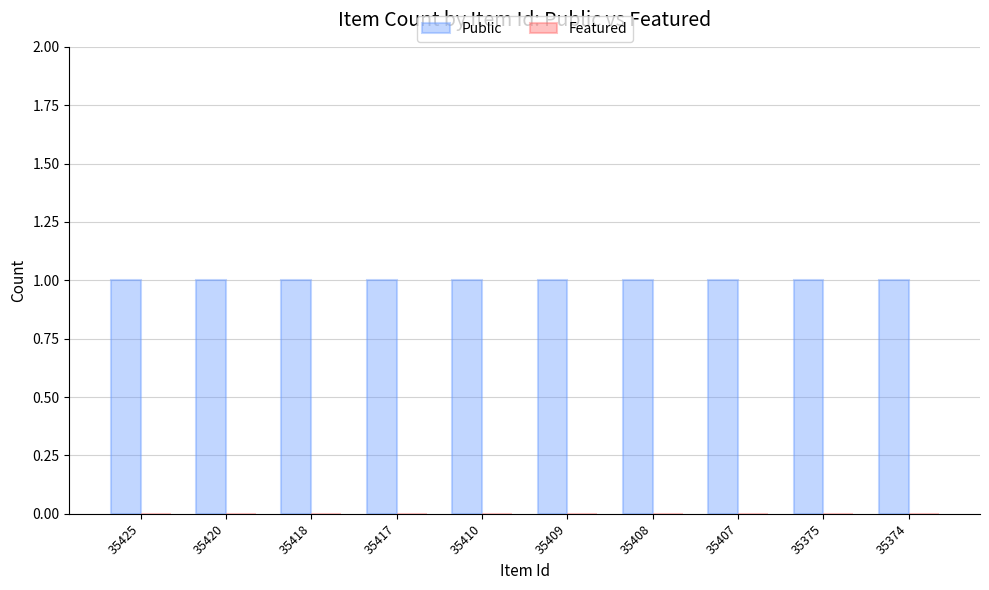

What is the approximate value of Public at 35418?

1